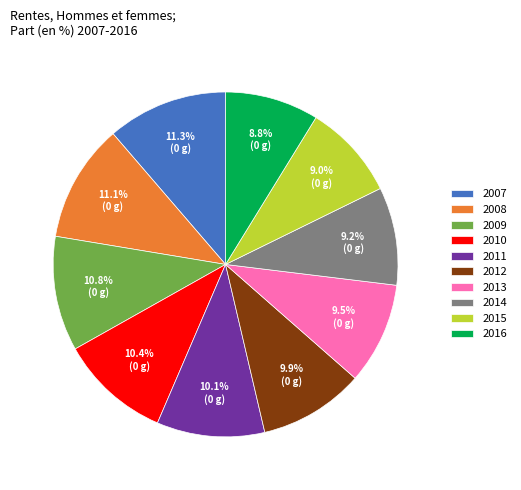

To the nearest percent, what percentage of the pie is 2009?

11%